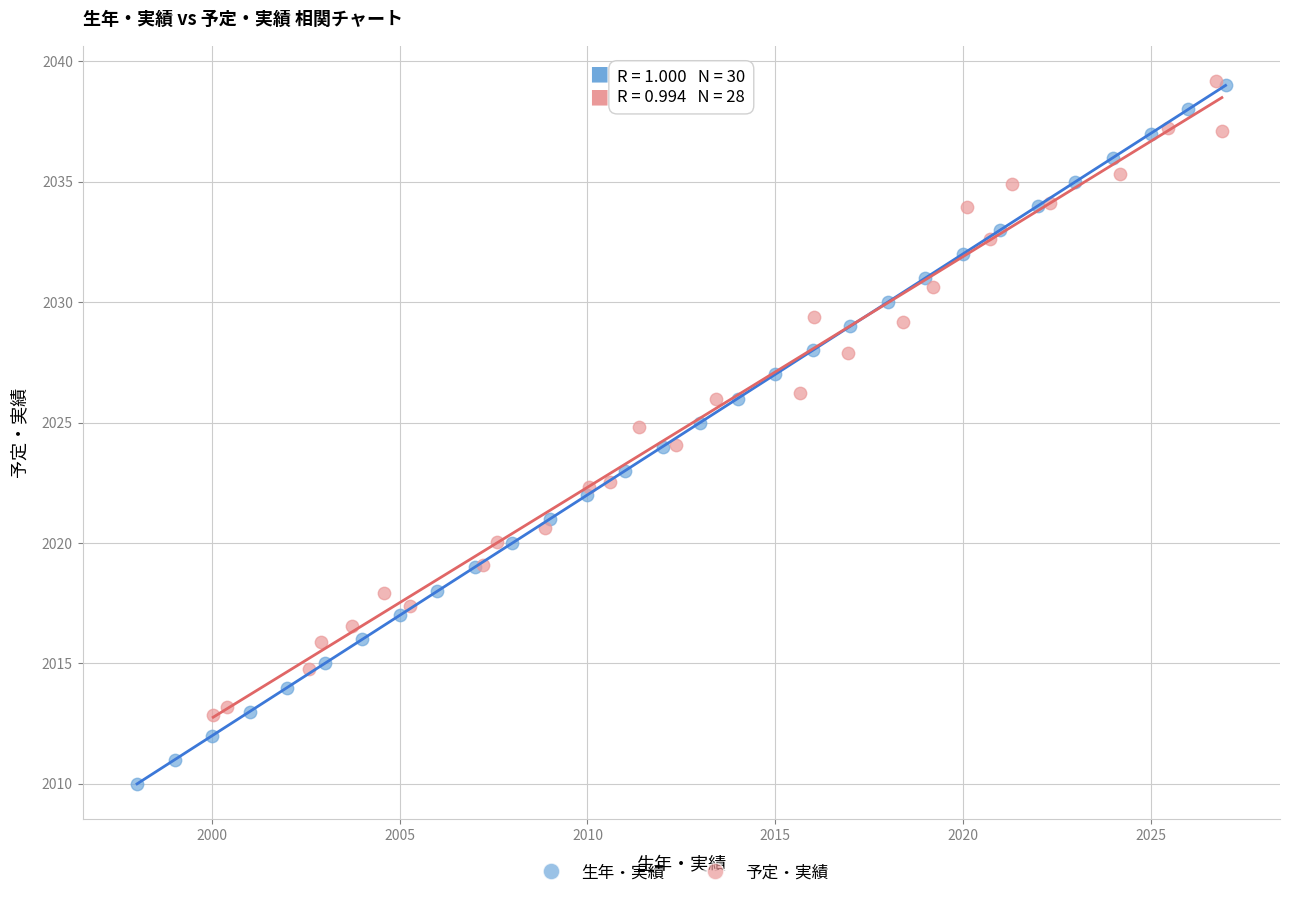

Which series has the widest spread of Y values?

生年・実績